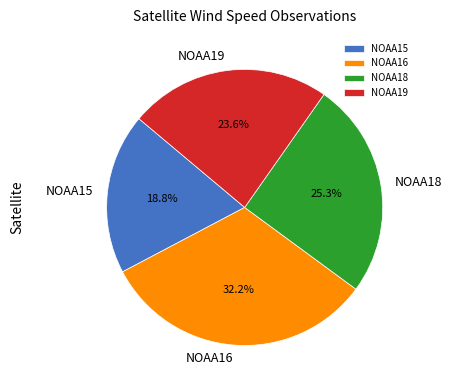

Is the sum of NOAA19 and NOAA15 greater than half?

No